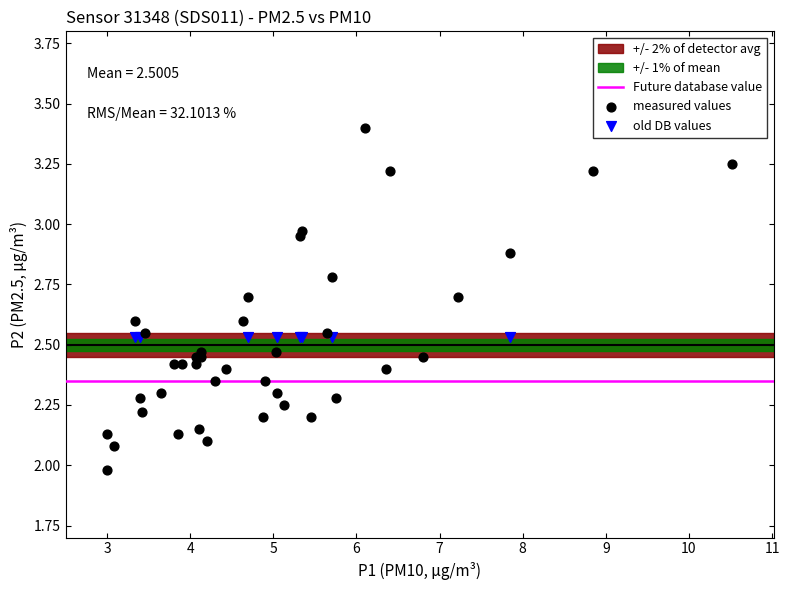

Which series reaches the maximum Y coordinate?

measured values